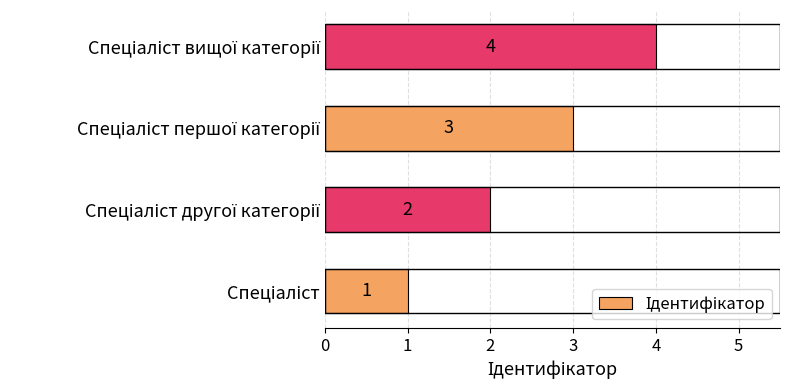

What is the difference between the maximum and minimum values?

3